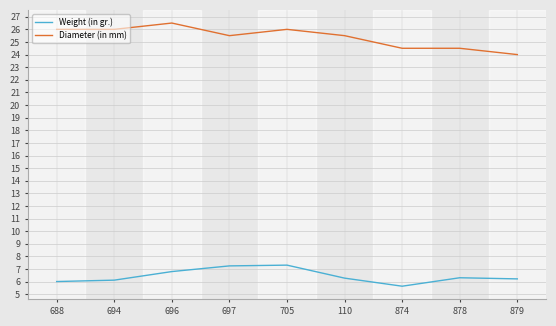

Which series has the largest total across all categories?

Diameter (in mm)